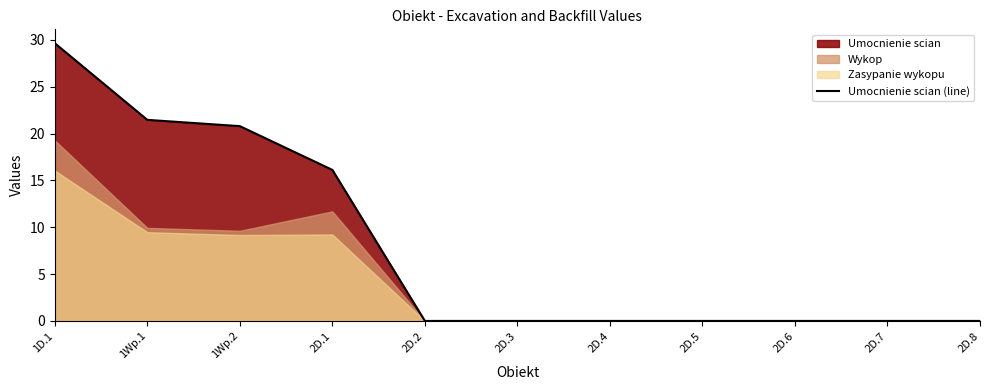

Does the chart display data point markers on the line(s)?

No